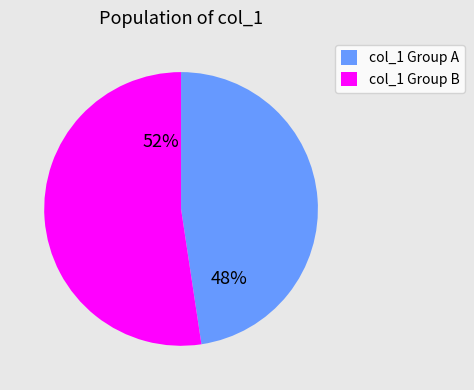

Which slice is the smallest?

col_1 Group A